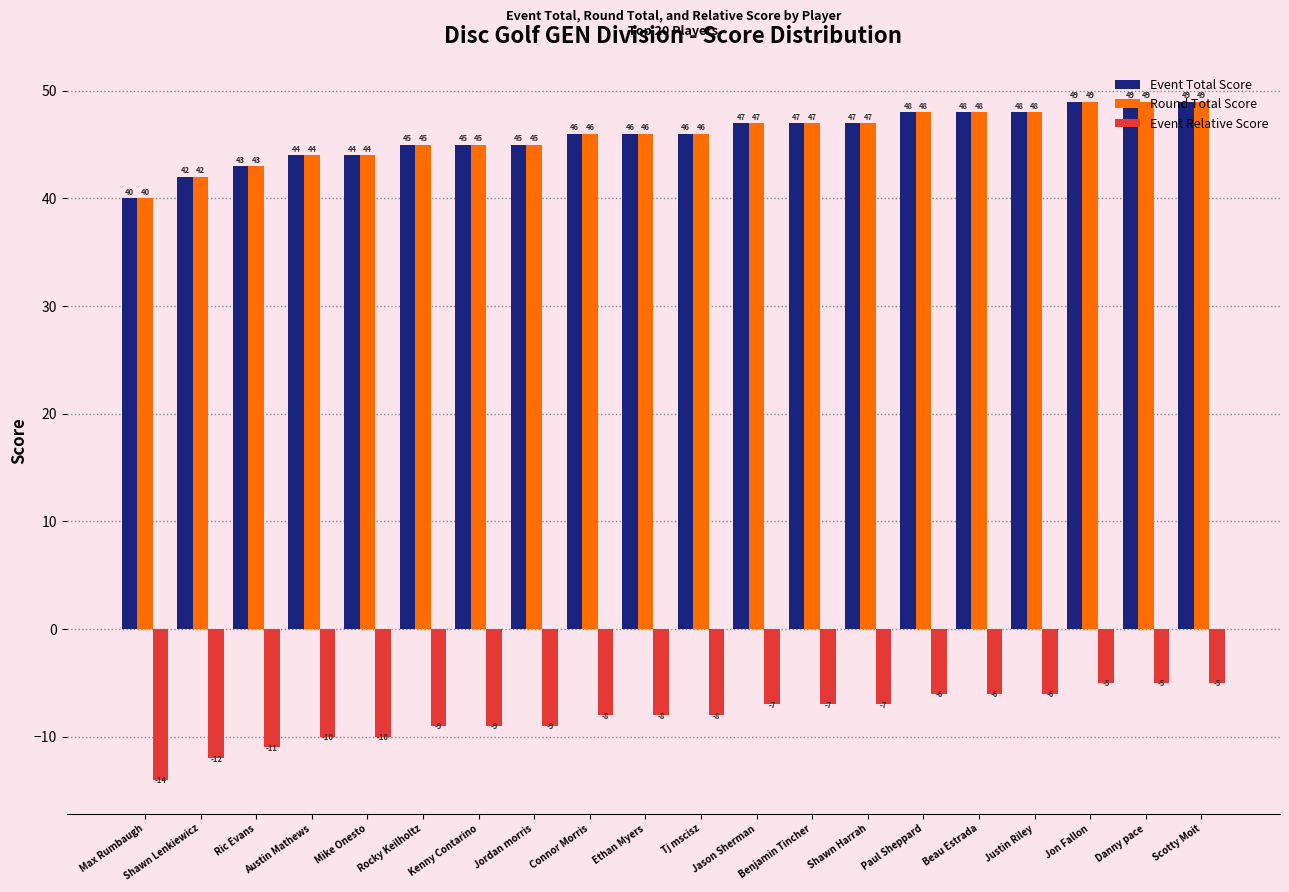

Count the Round Total Score values in the range 45 to 48.

12